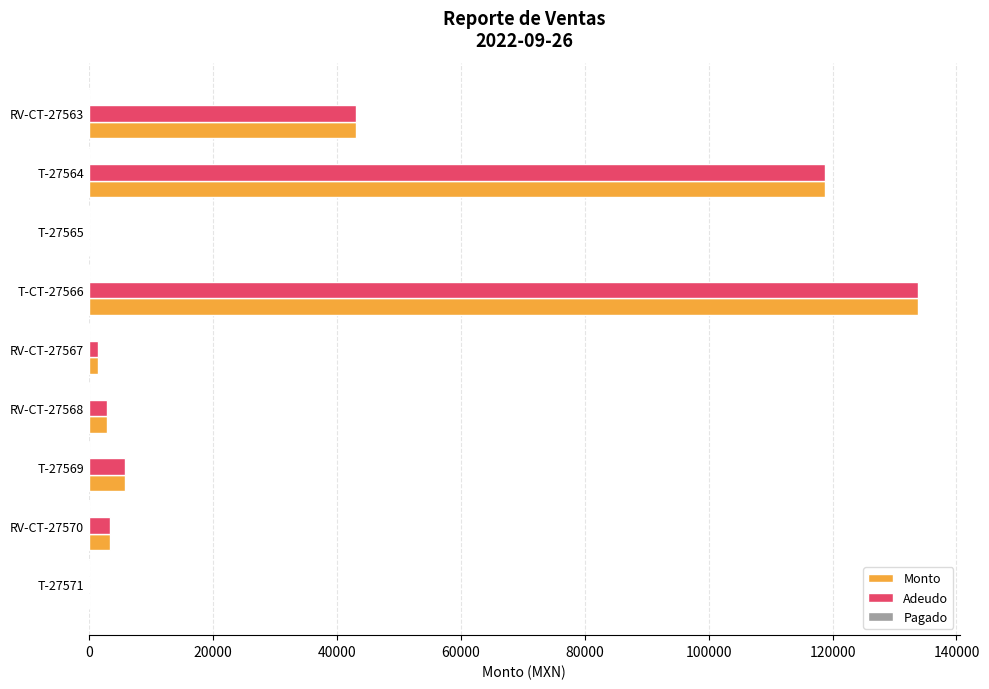

At which category is the sum across all series the highest?

T-CT-27566